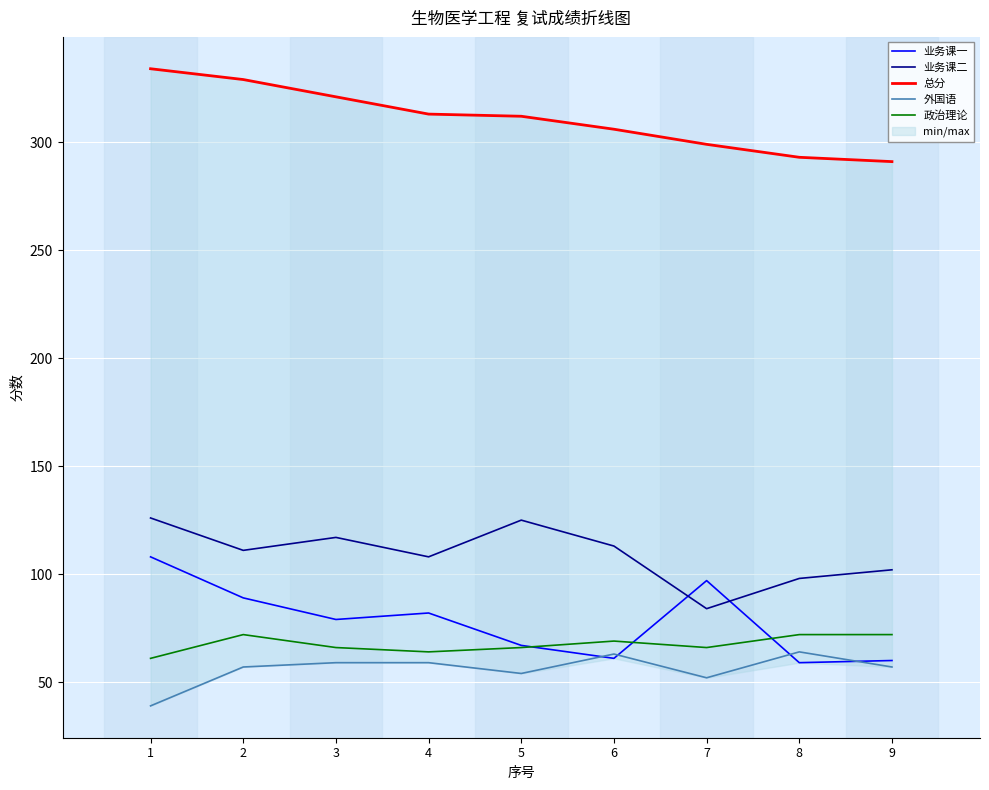

True or false: 总分 and 业务课一 intersect in this chart.

False